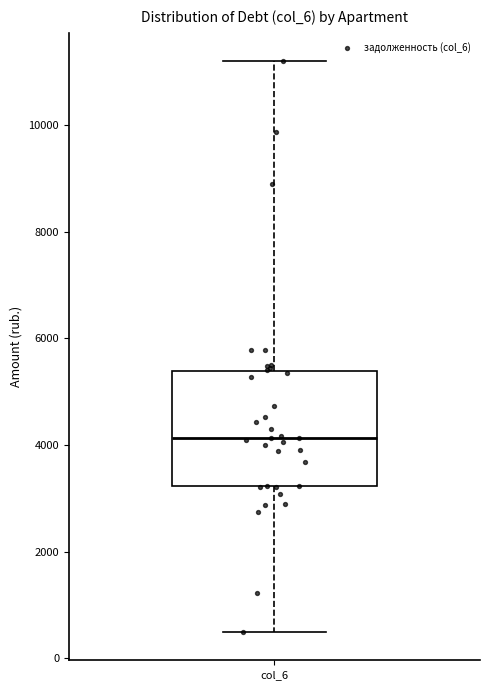

Read this box plot against the y-axis: the position of the median line, the range covered by the box, and the ends of both whiskers. The values are not printed on the chart, so give them approximately, as read against the axis.

median 4200, box 3200 to 5400, whiskers 600 to 11200